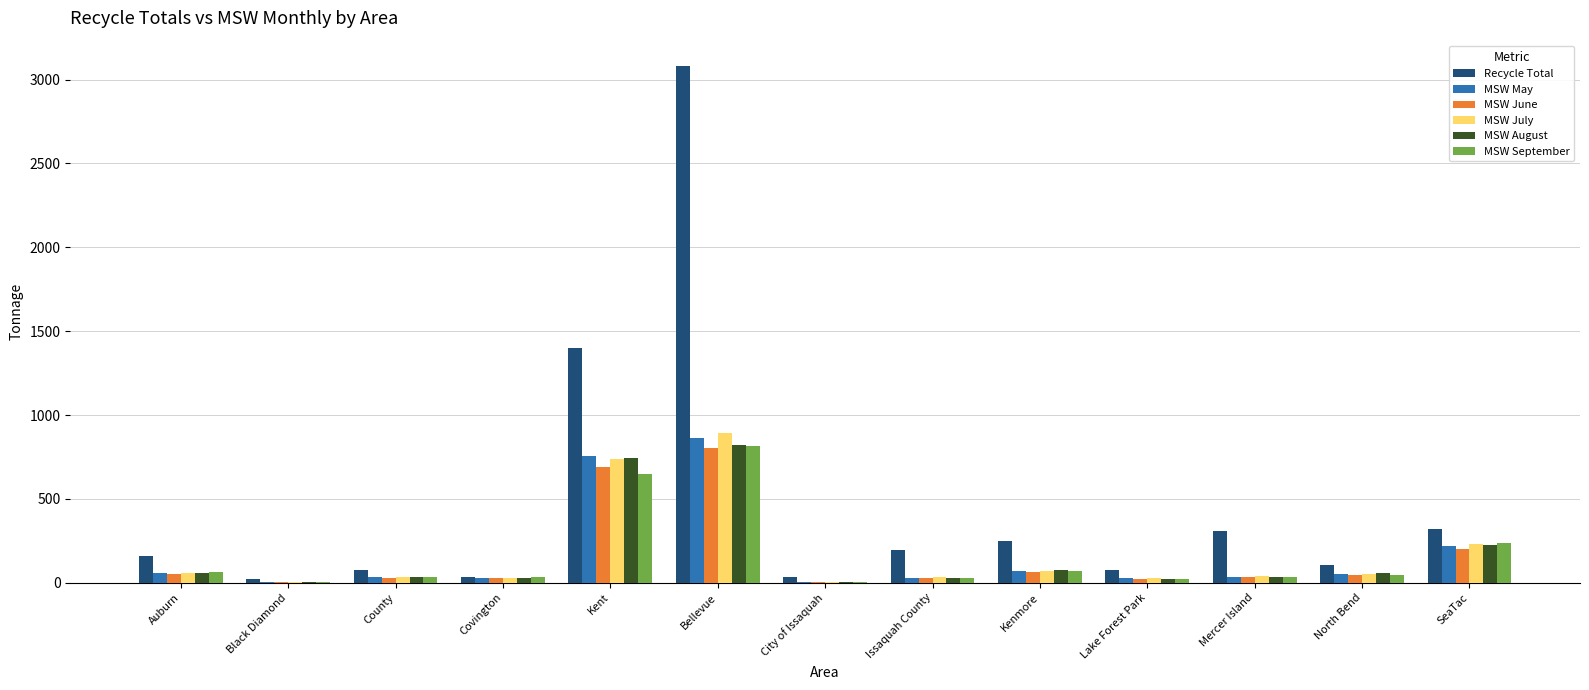

At which category is the sum across all series the highest?

Bellevue